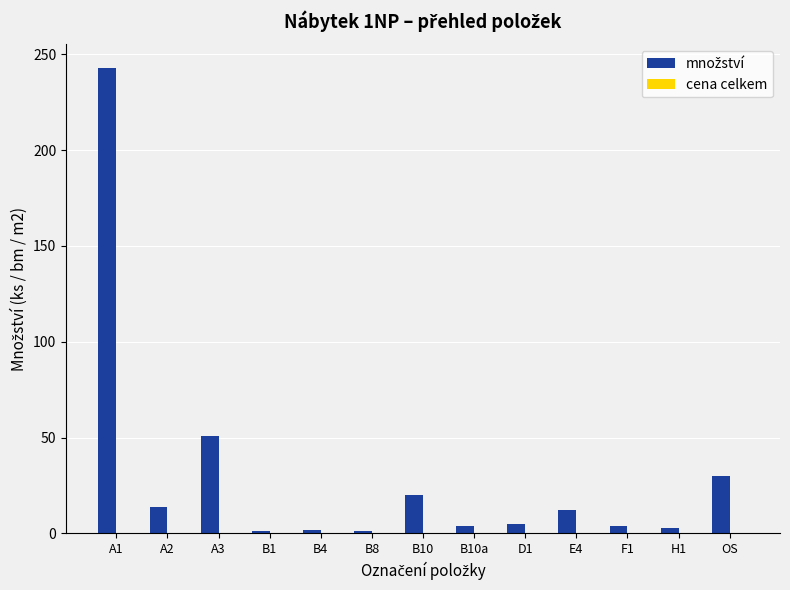

What is the greatest value displayed?

243